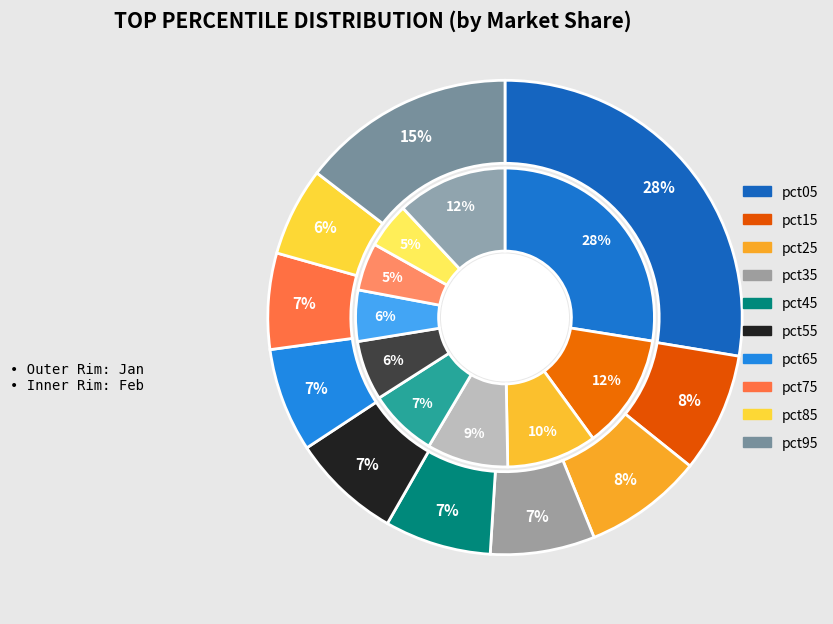

What percentage is the 4 slice, to the nearest percent?

7%